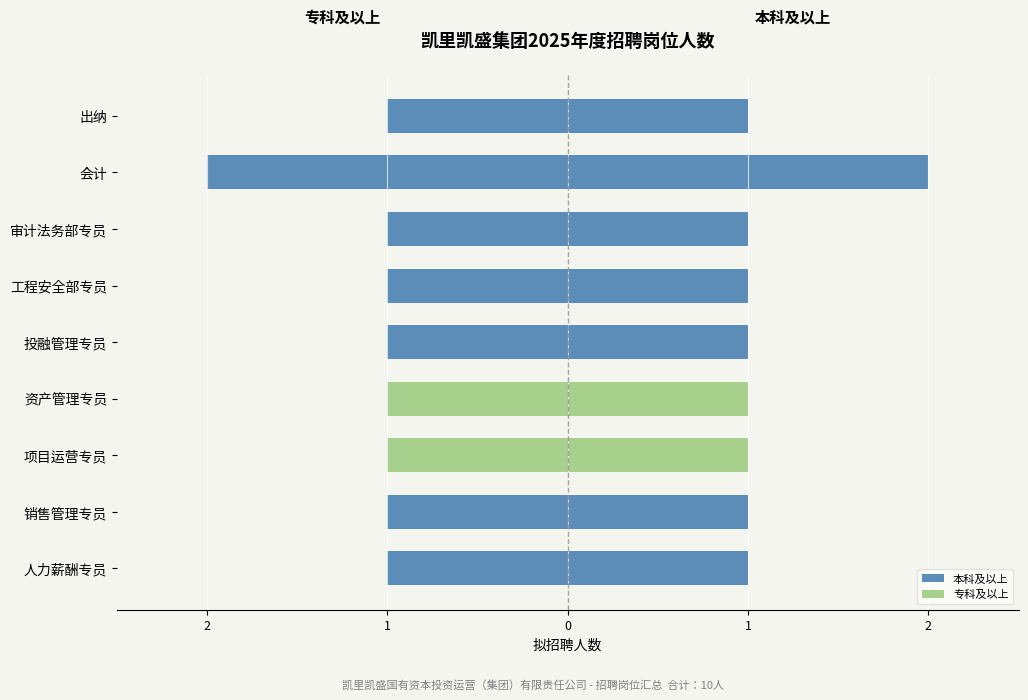

What is the difference between the highest and lowest values at 工程安全部专员?

2